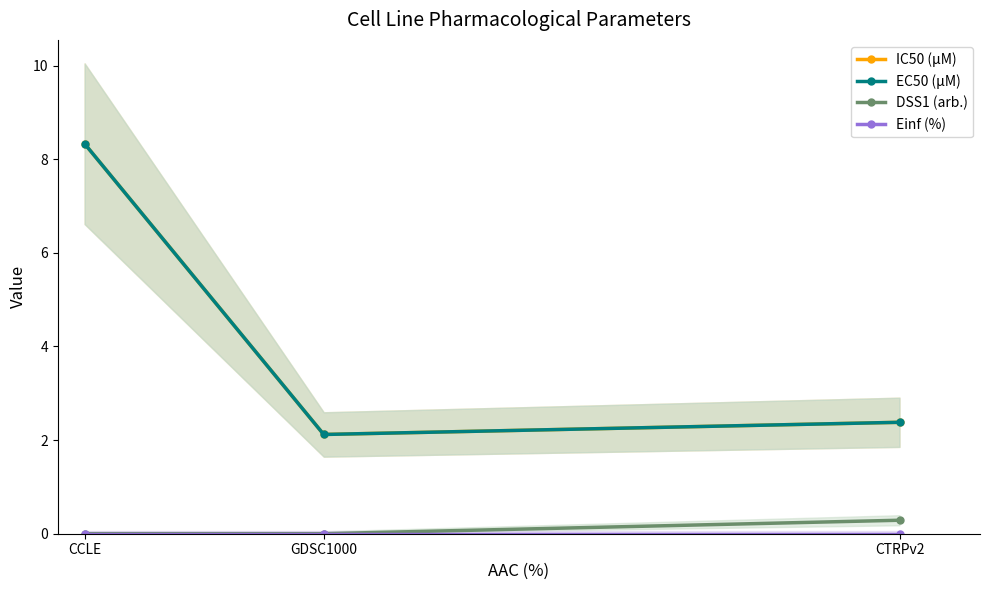

What is the label of the 3rd point from the left?

CTRPv2